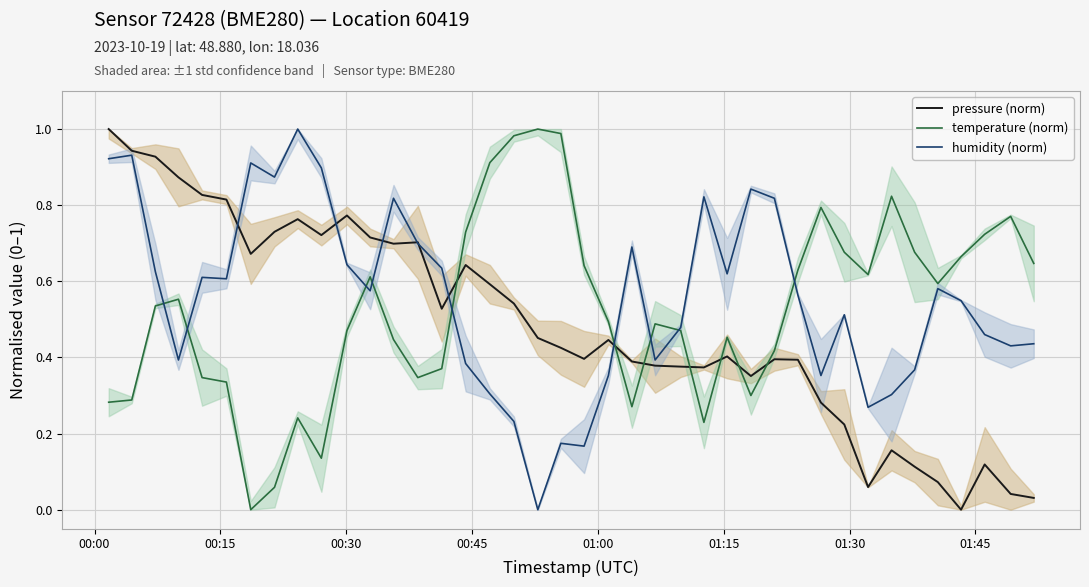

The humidity (norm) series shows 0.3 at 19. True or false?

False